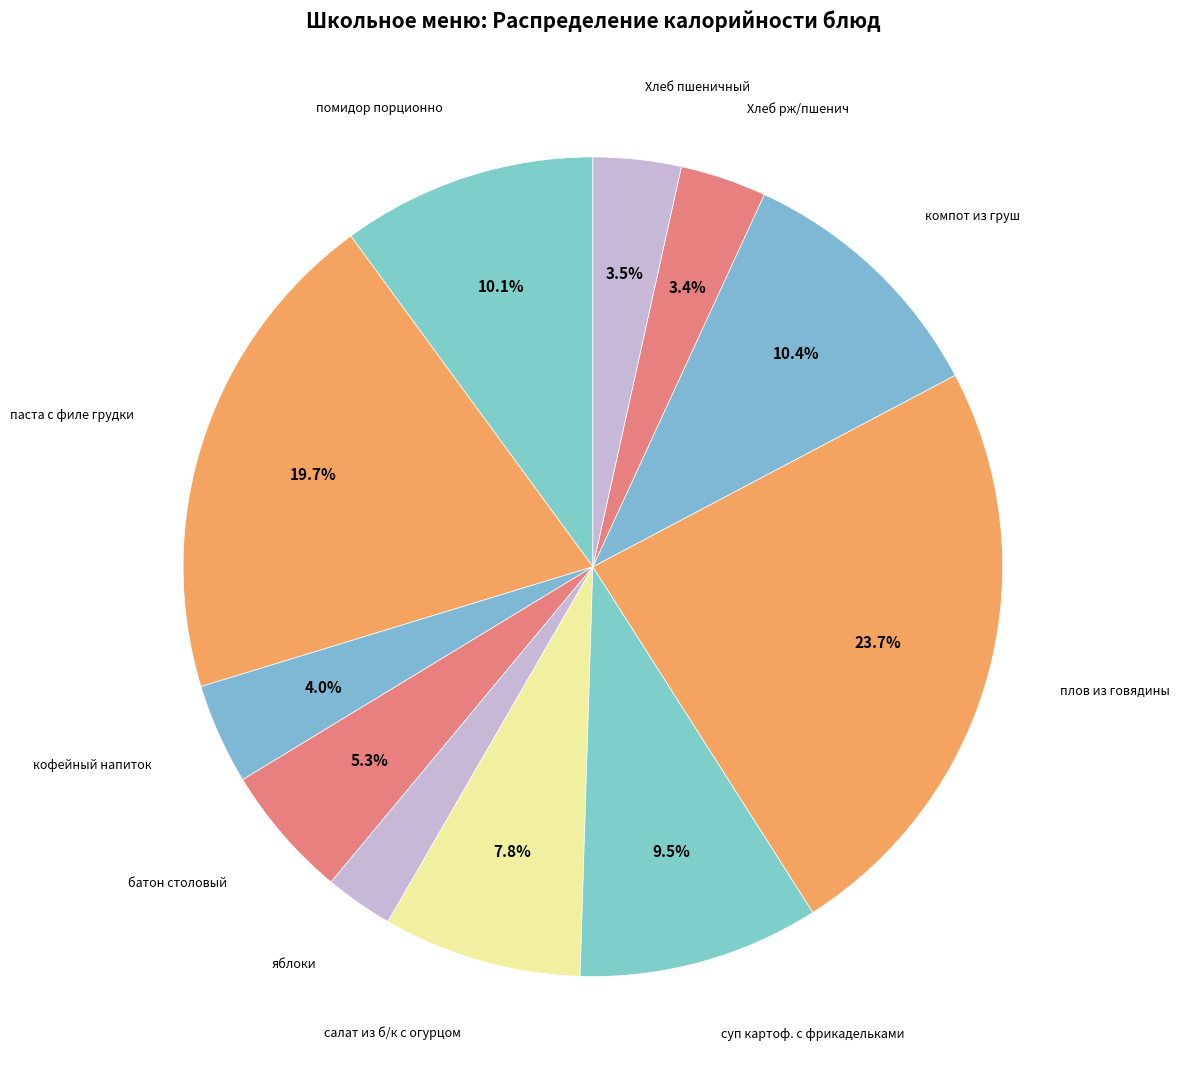

Is it true that помидор порционно is 19% of the pie?

False